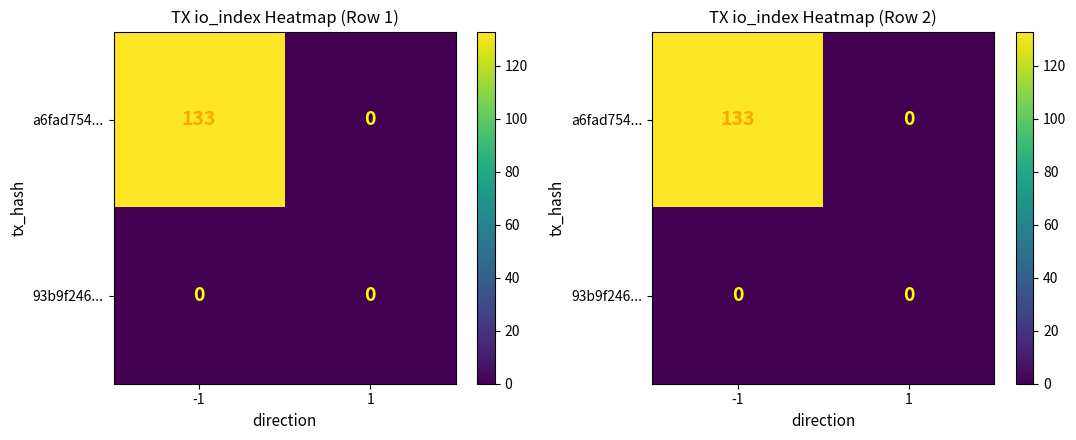

At how many categories does at least one series exceed 70?

1